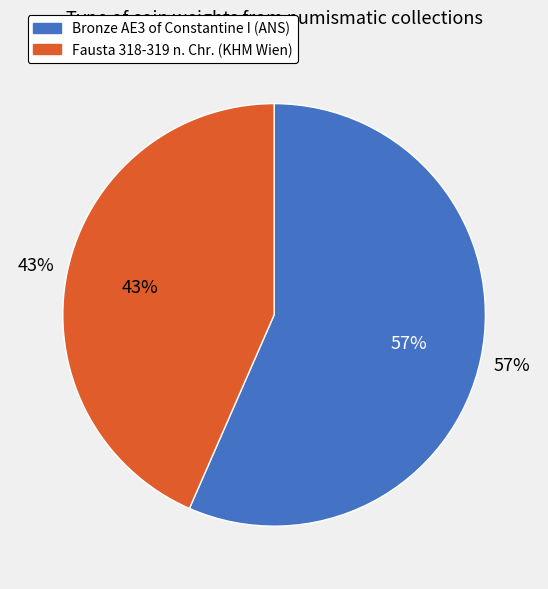

How many slices are in this pie chart?

2